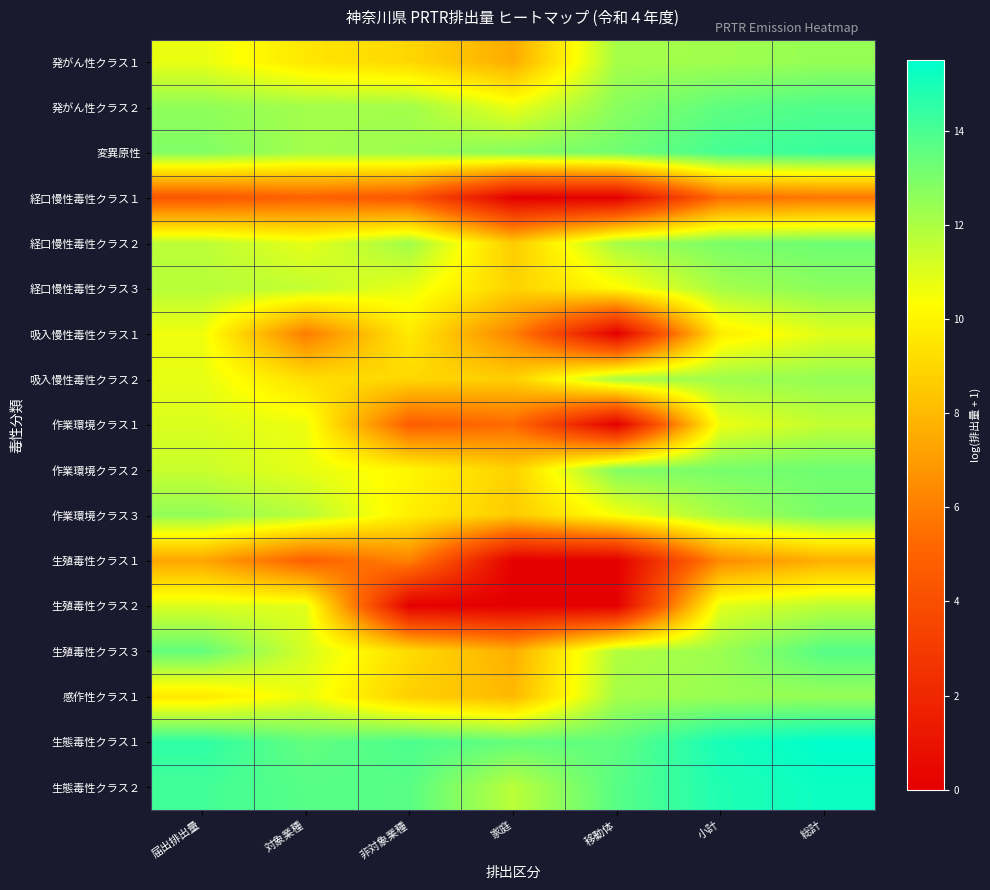

Rank the series at 届出排出量 from highest to lowest value.

生態毒性クラス１, 生態毒性クラス２, 生殖毒性クラス３, 変異原性, 発がん性クラス２, 作業環境クラス３, 経口慢性毒性クラス３, 経口慢性毒性クラス２, 作業環境クラス２, 作業環境クラス１, 生殖毒性クラス２, 吸入慢性毒性クラス２, 発がん性クラス１, 吸入慢性毒性クラス１, 感作性クラス１, 生殖毒性クラス１, 経口慢性毒性クラス１